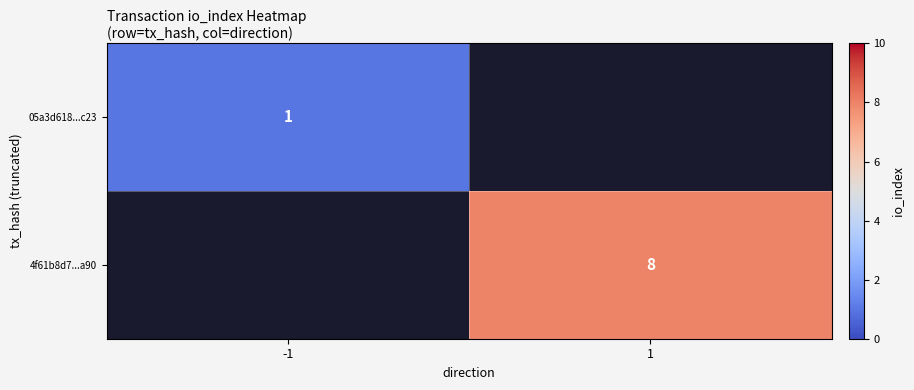

The value of 05a3d618...c23 at -1 is 0. True or false?

False